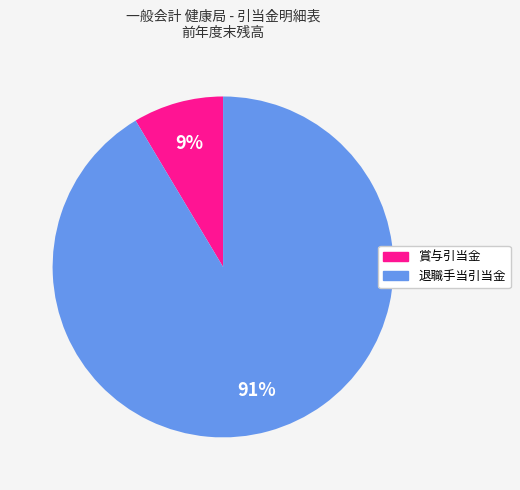

How many segments does this pie chart have?

2